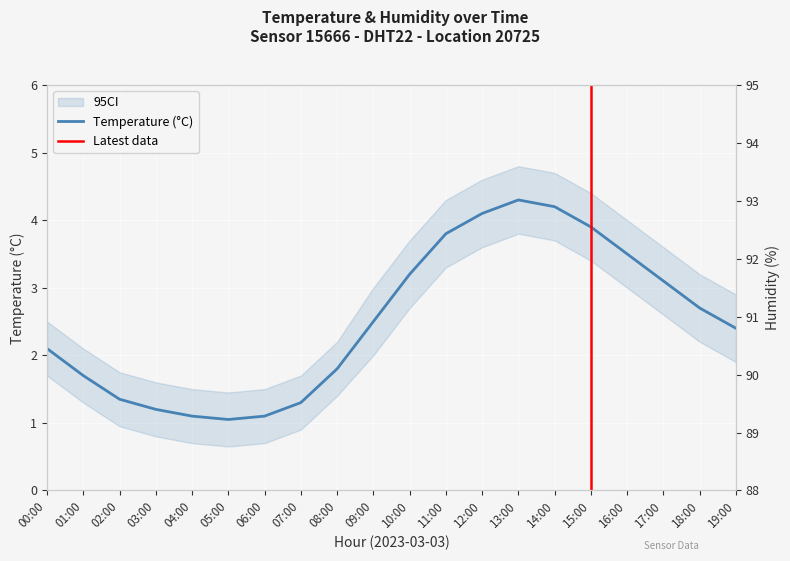

List the series in order of their overall mean, lowest first.

temperature, humidity